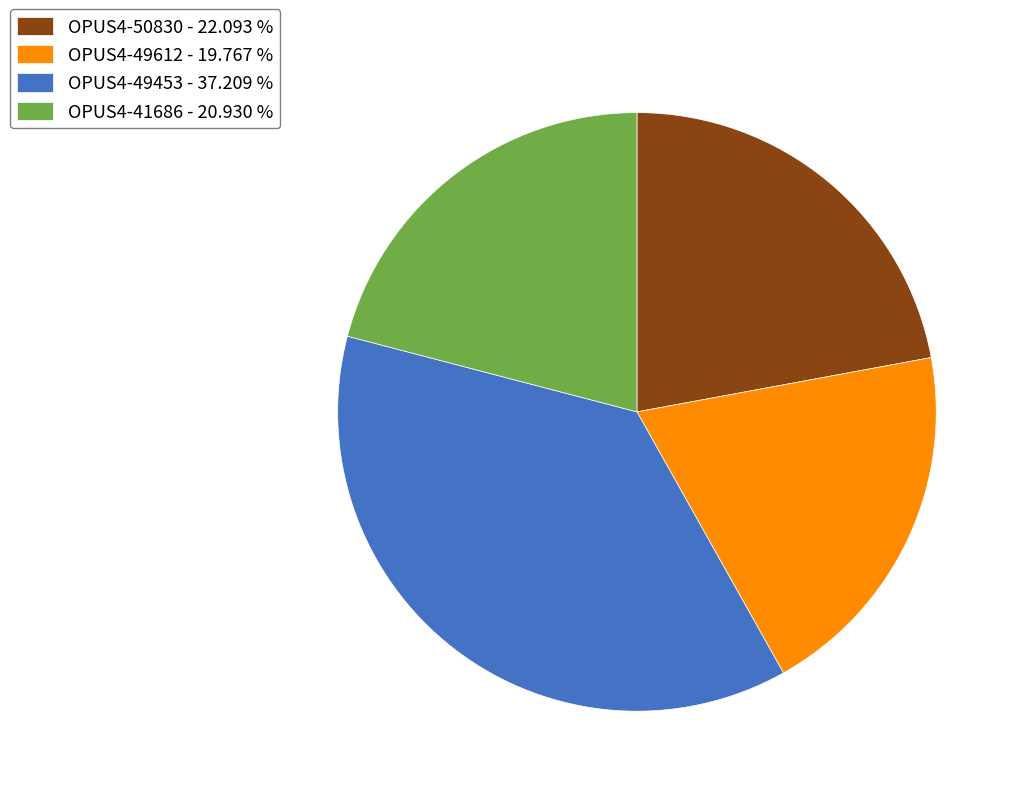

Is it true that OPUS4-41686 is 13% of the pie?

False